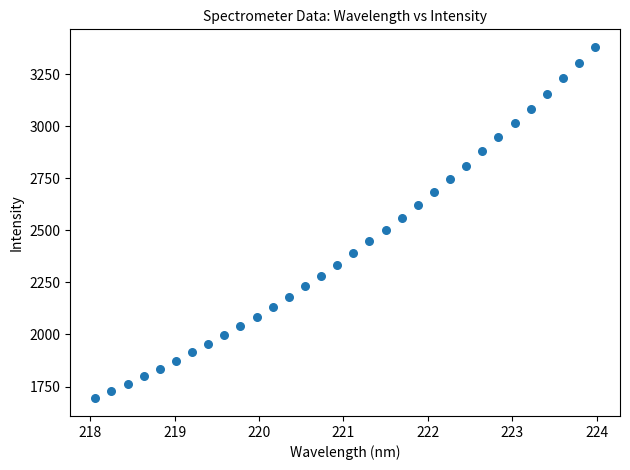

What is the range of X values (max minus min)?

5.9